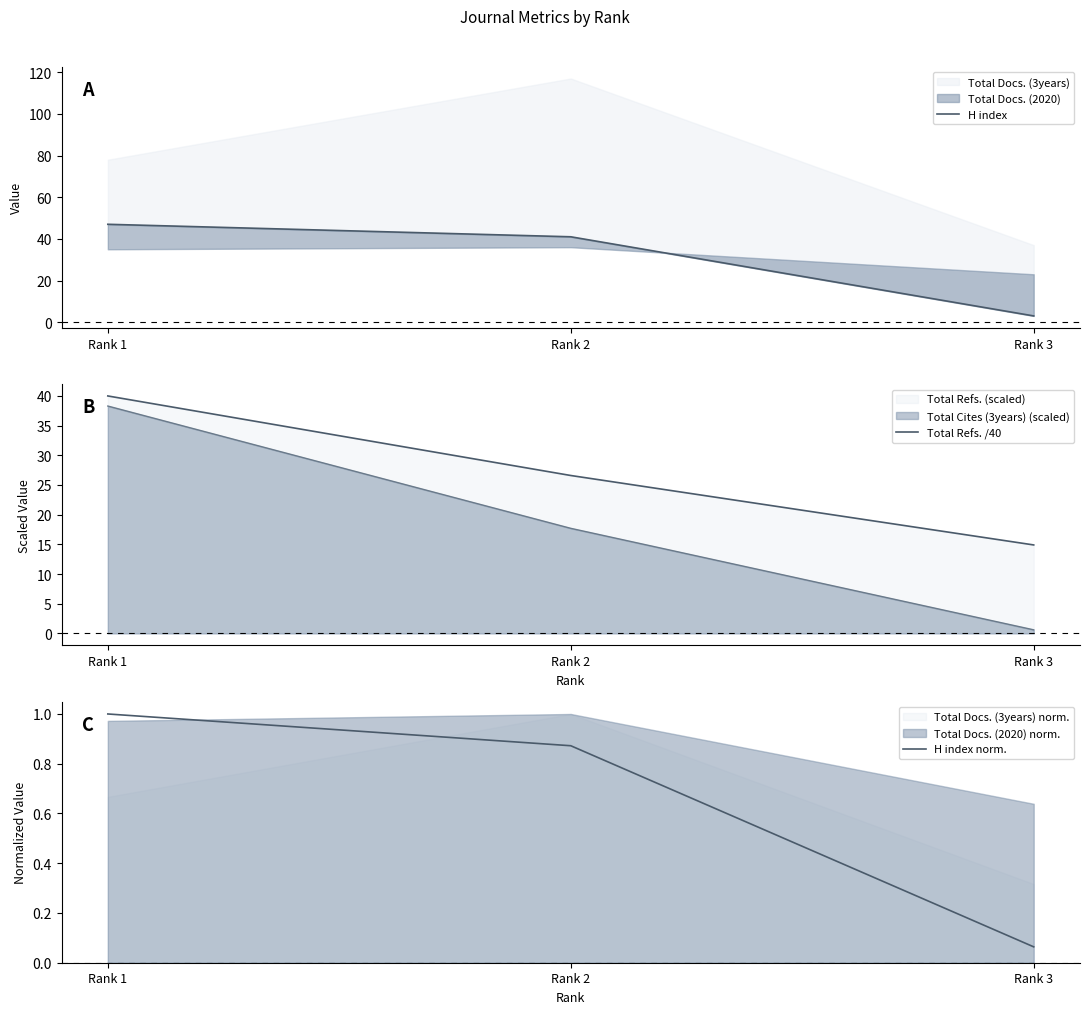

Is it true that H index norm. equals 0.1 at Rank 3?

True